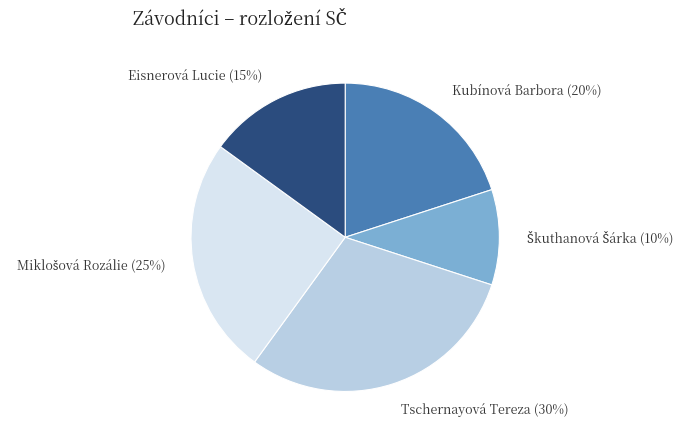

To the nearest percent, what is the difference between the largest and smallest slice percentages?

20%